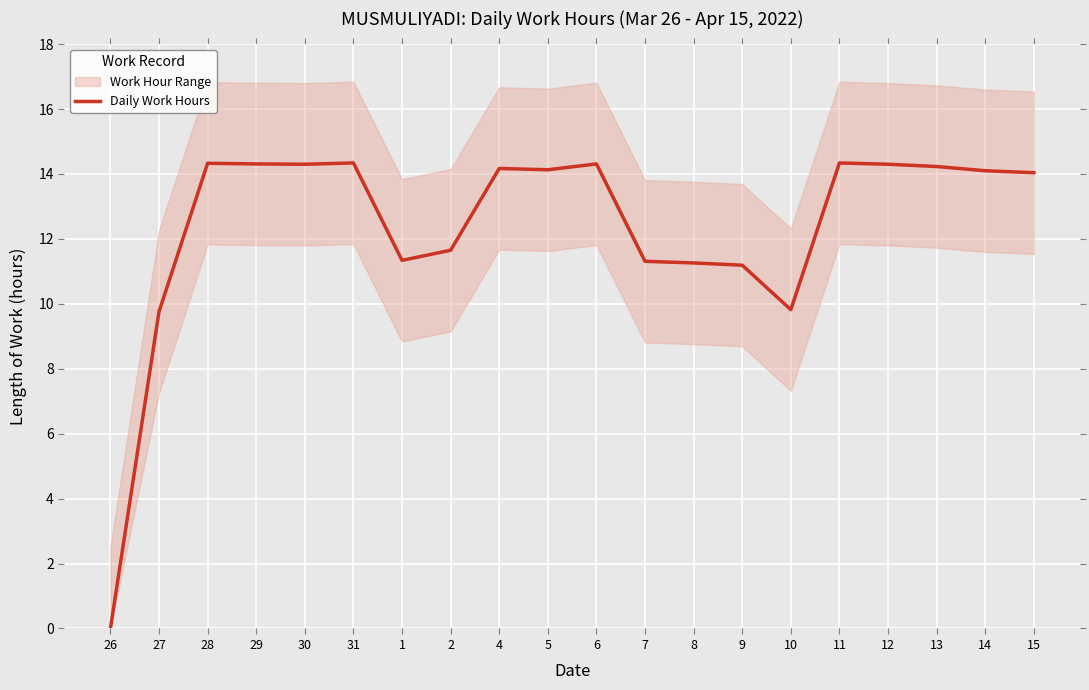

What is the label of the 18th point from the right?

28